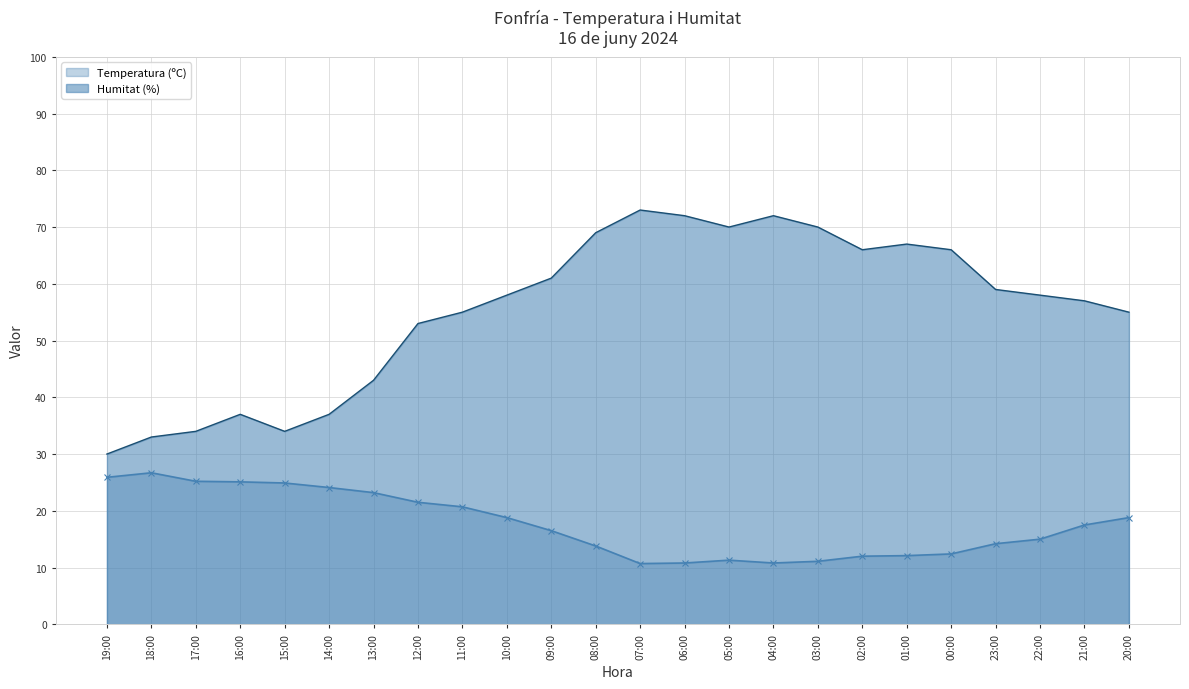

At which label does Humitat (%) first exceed 58?

09:00